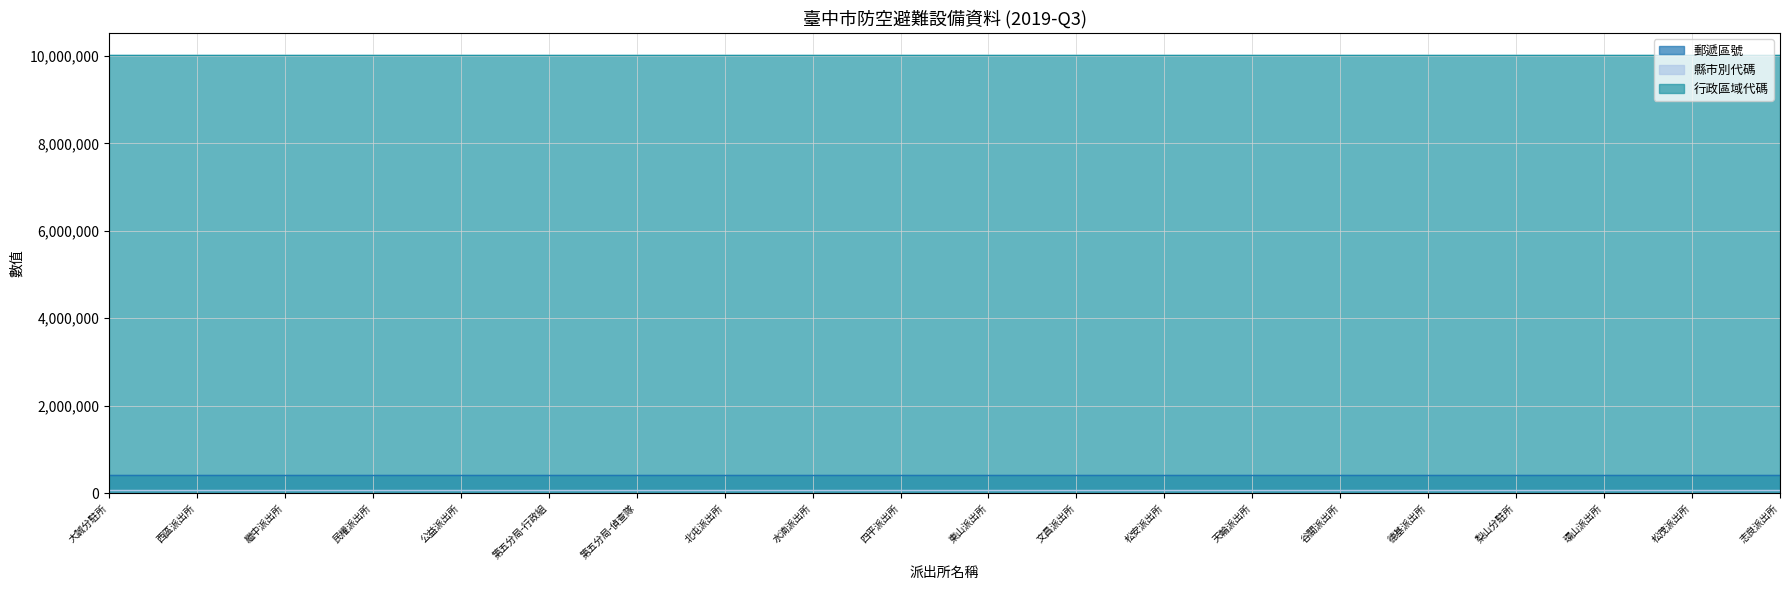

Which category has the highest value in the 行政區域代碼 series?

大誠分駐所